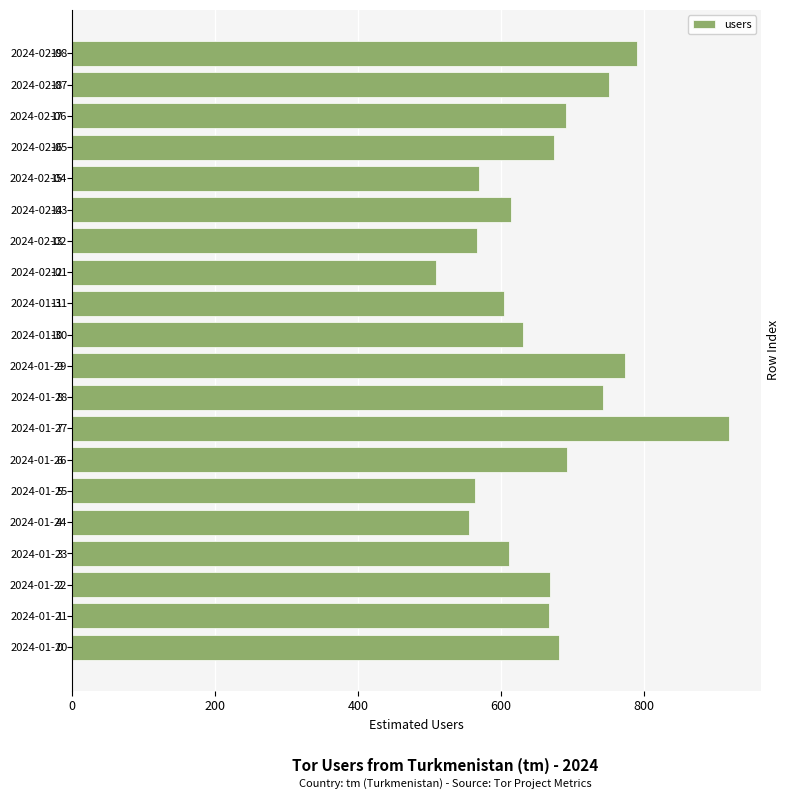

What is the sum of all values?

13283